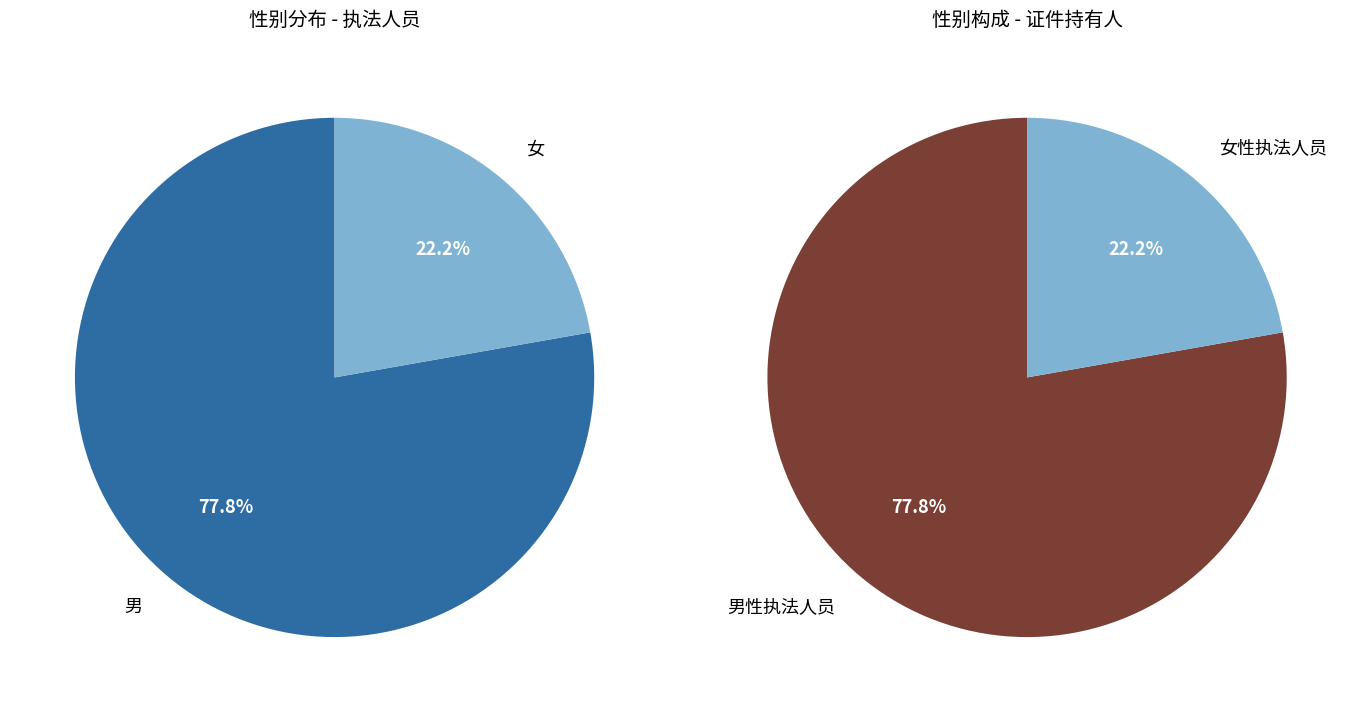

To the nearest percent, what is the difference between the largest and smallest slice percentages?

56%